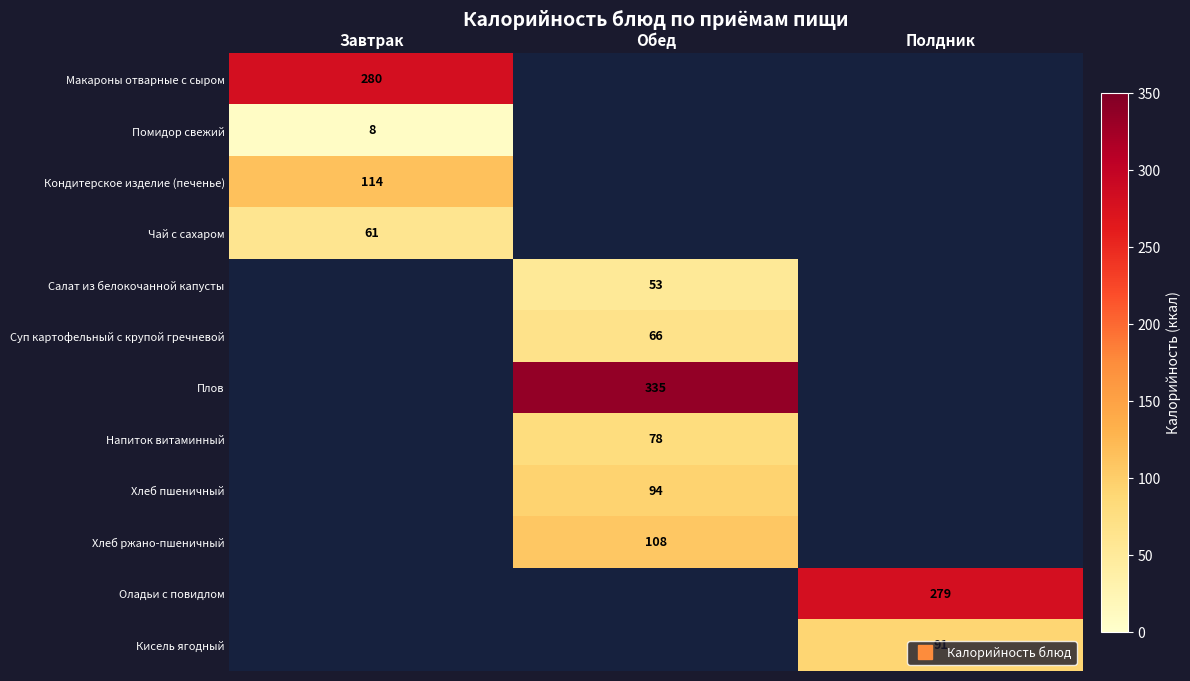

Rank the series at Завтрак from lowest to highest value.

Помидор свежий, Чай с сахаром, Кондитерское изделие (печенье), Макароны отварные с сыром, Салат из белокочанной капусты, Суп картофельный с крупой гречневой, Плов, Напиток витаминный, Хлеб пшеничный, Хлеб ржано-пшеничный, Оладьи с повидлом, Кисель ягодный